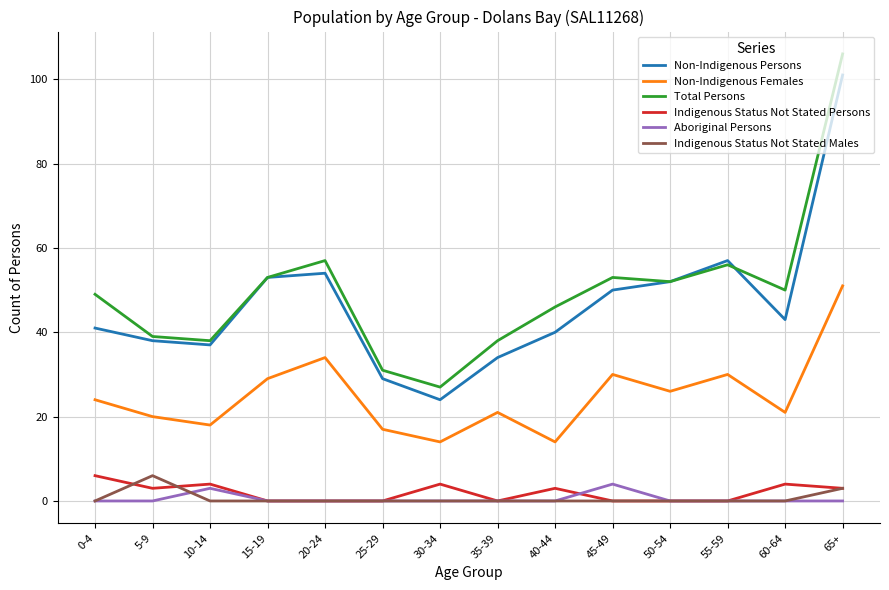

What is the average value of the Total Persons series?

50